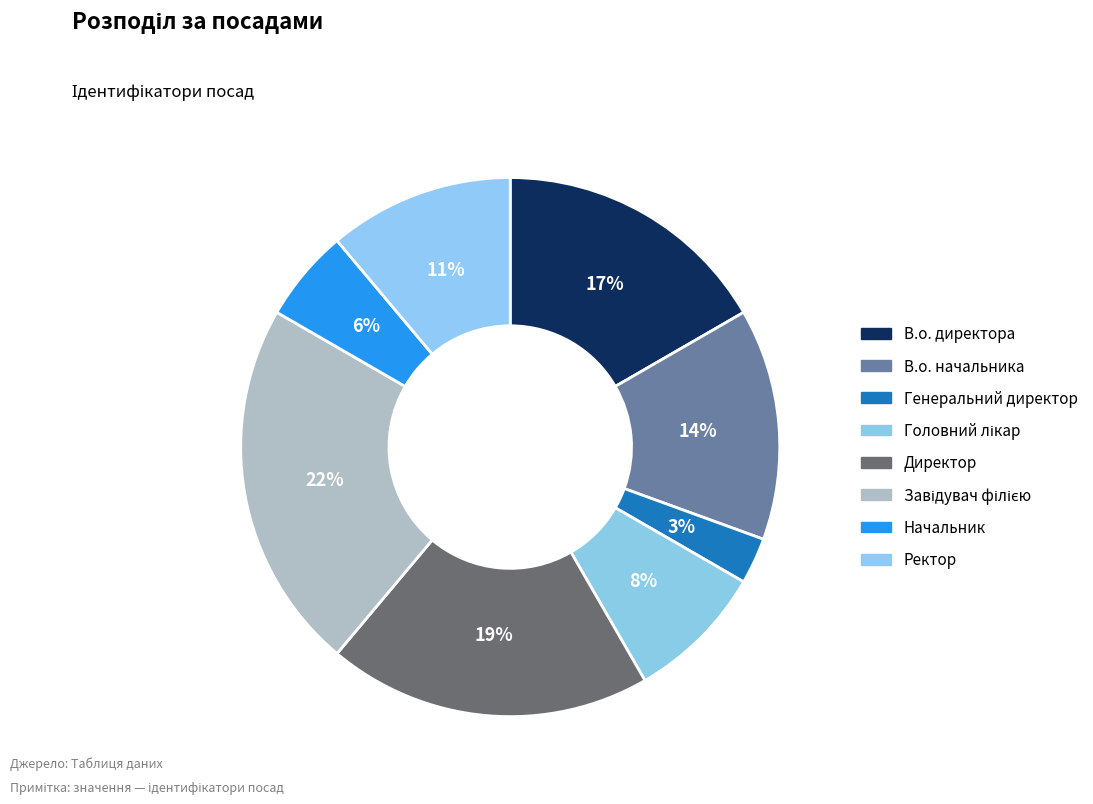

What is the change in value from Завідувач філією to Начальник?

-6